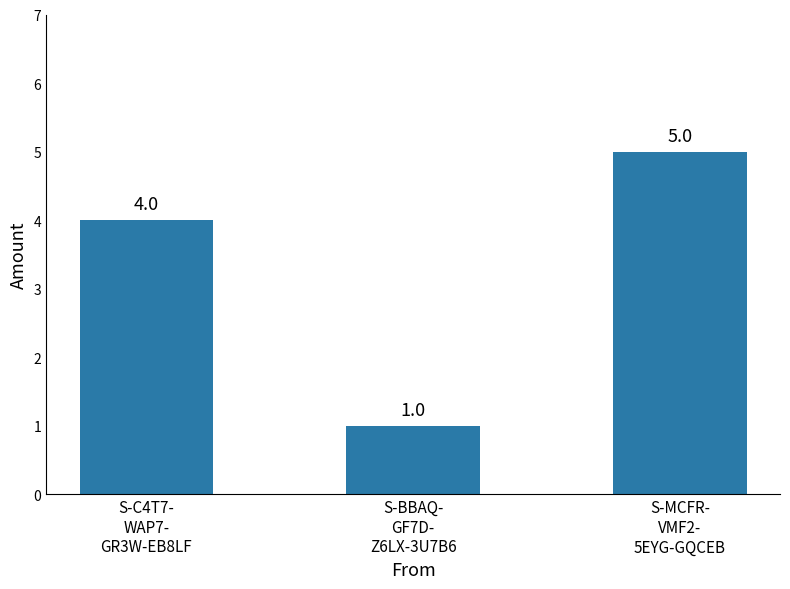

Reading right to left, what are all the values shown in this chart?

S-MCFR-
VMF2-
5EYG-GQCEB=5	S-BBAQ-
GF7D-
Z6LX-3U7B6=1	S-C4T7-
WAP7-
GR3W-EB8LF=4